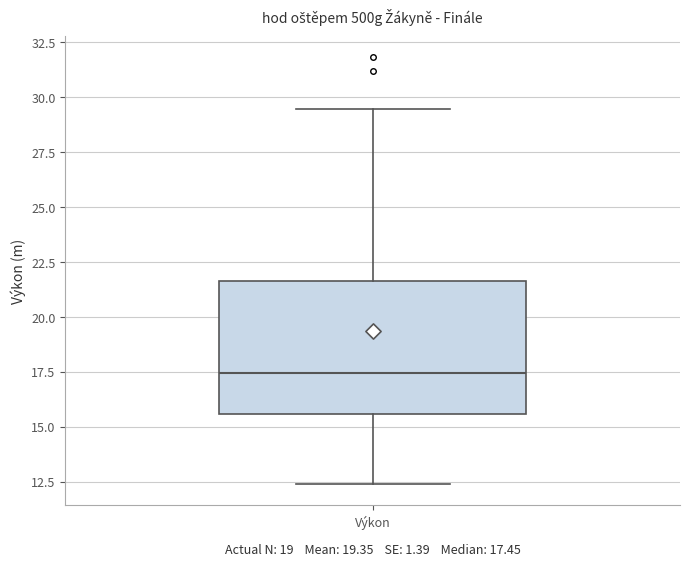

Transcribe this box plot: give where the median line is, the range the box spans, and where the two whiskers end, as read against the y-axis. The values are not printed on the chart, so give them approximately, as read against the axis.

median 17.5, box 15.5 to 21.5, whiskers 12.5 to 29.5